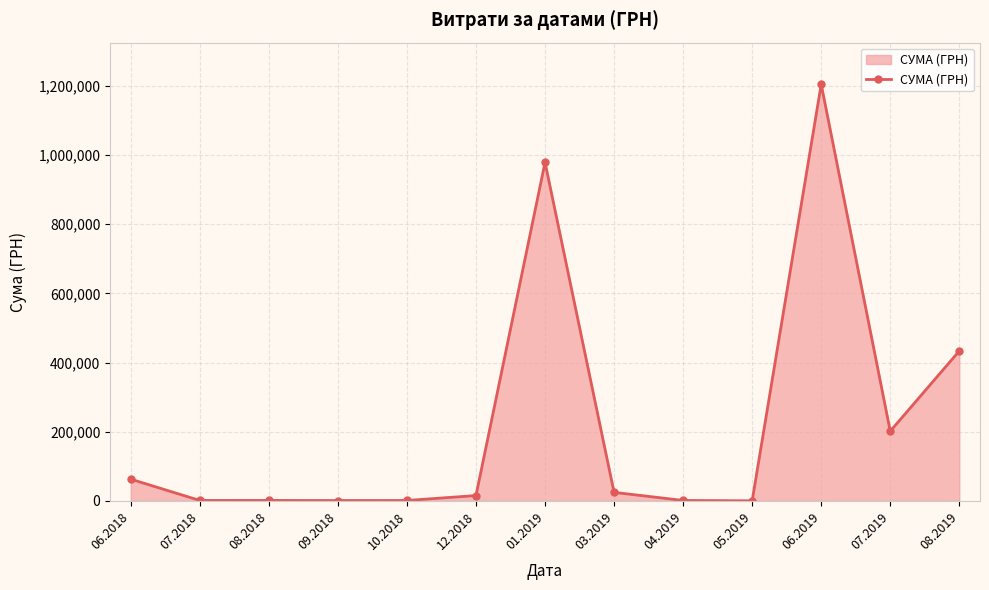

What is the label of the 5th point from the left?

10.2018